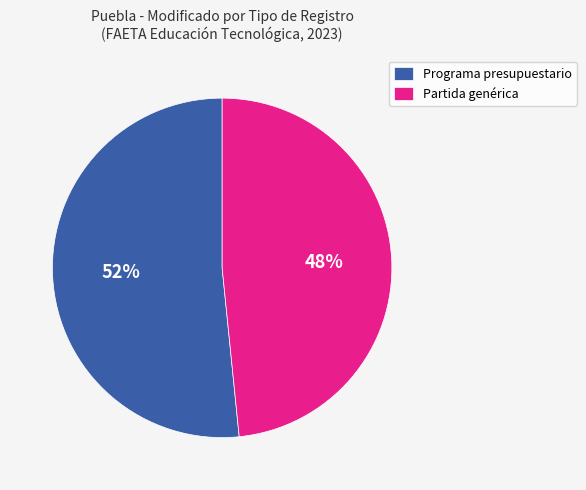

Do Partida genérica and Programa presupuestario together represent more than half of the pie?

Yes